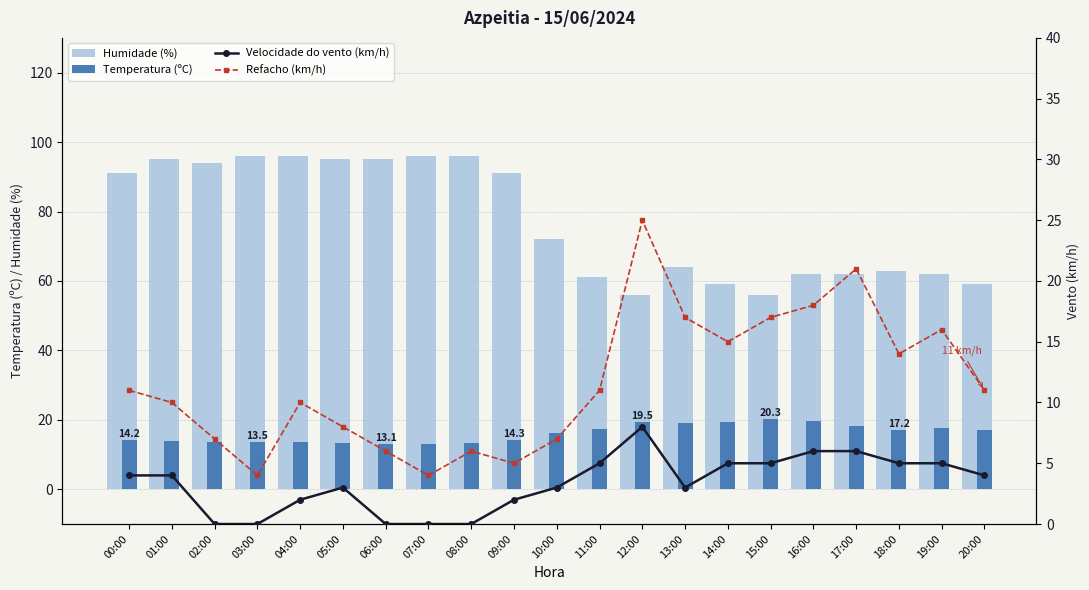

At 09:00, list the series in order from smallest to largest.

Velocidade do vento (km/h), Refacho (km/h), Temperatura (ºC), Humidade (%)